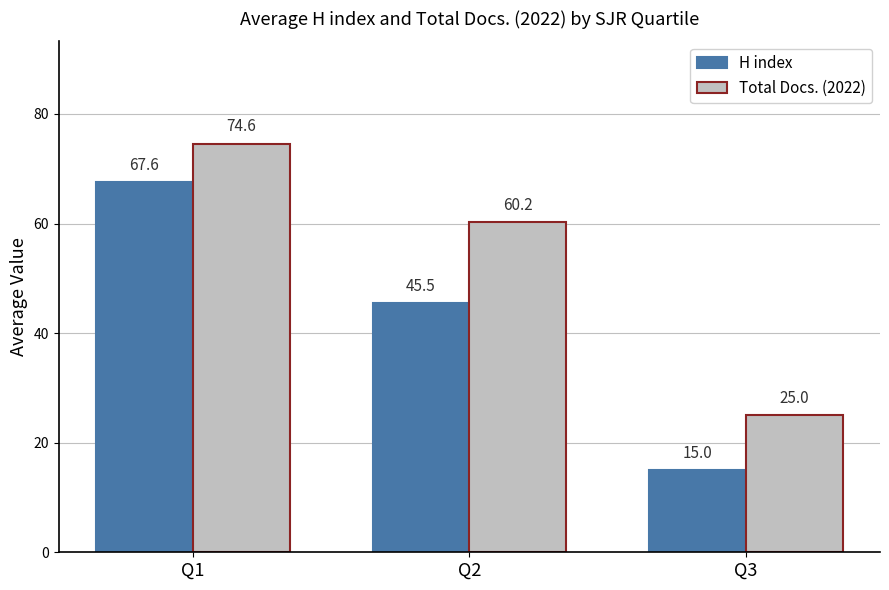

What is the lowest value of the H index series?

15.0